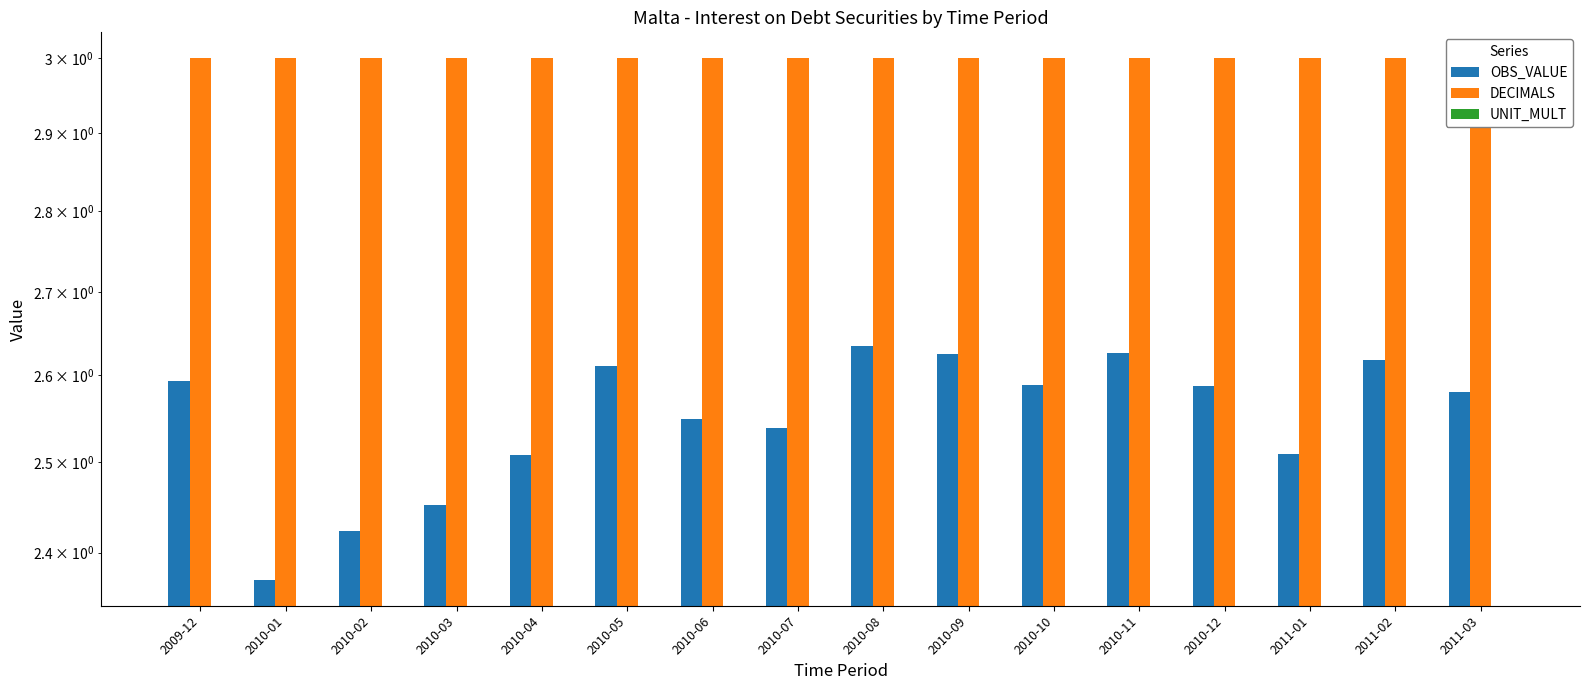

Are the bars grouped side by side (vs. stacked)?

Yes